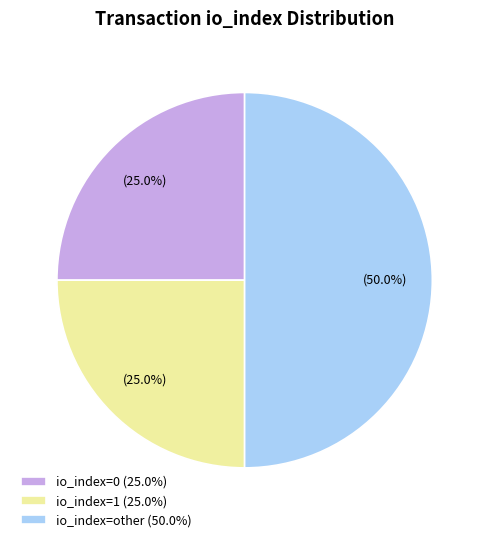

Approximately how many times larger is the value at io_index=0 (25.0%) compared to io_index=1 (25.0%)?

1.0